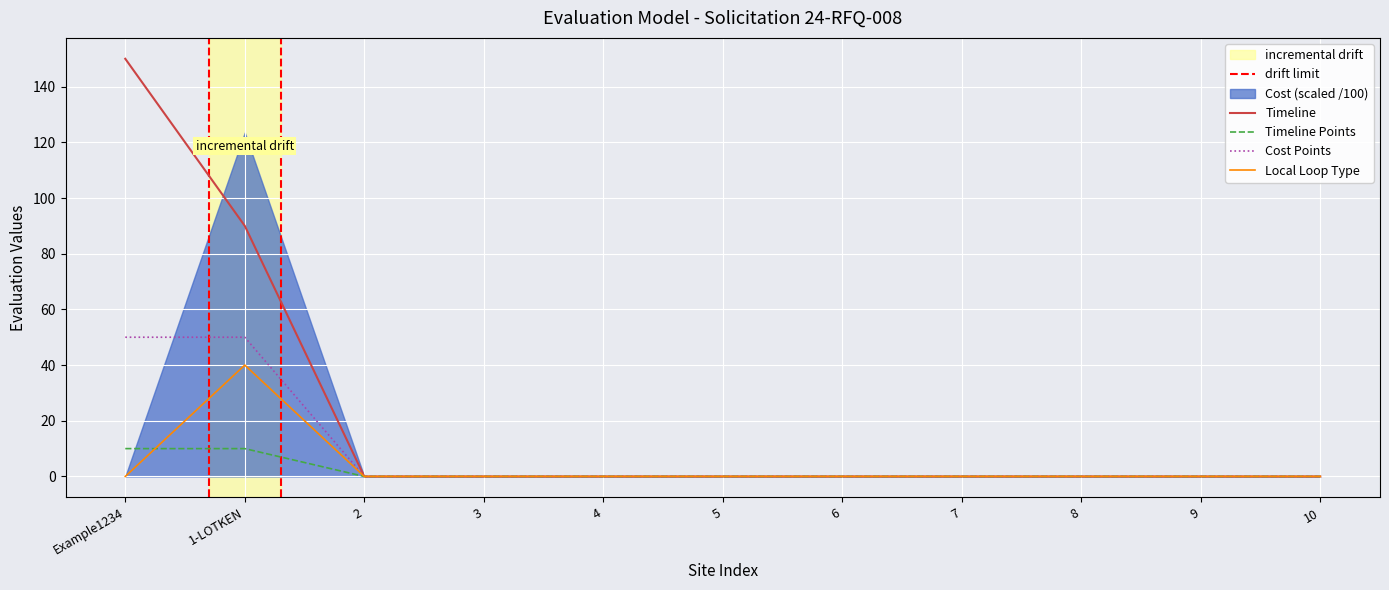

How many lines are shown in the chart?

4